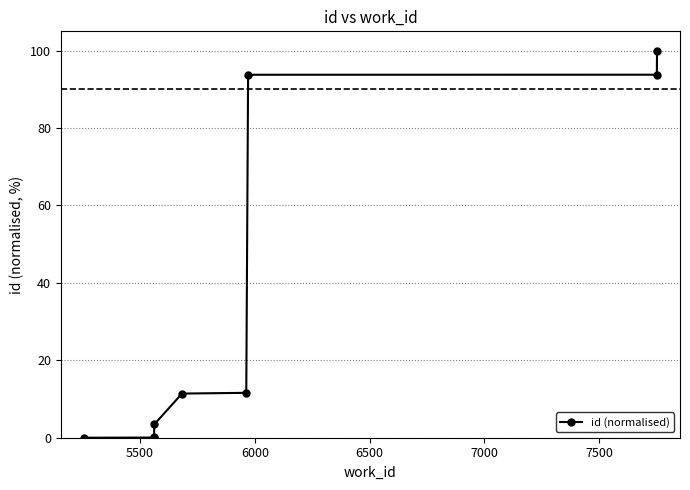

Count the number of data series in this chart.

1